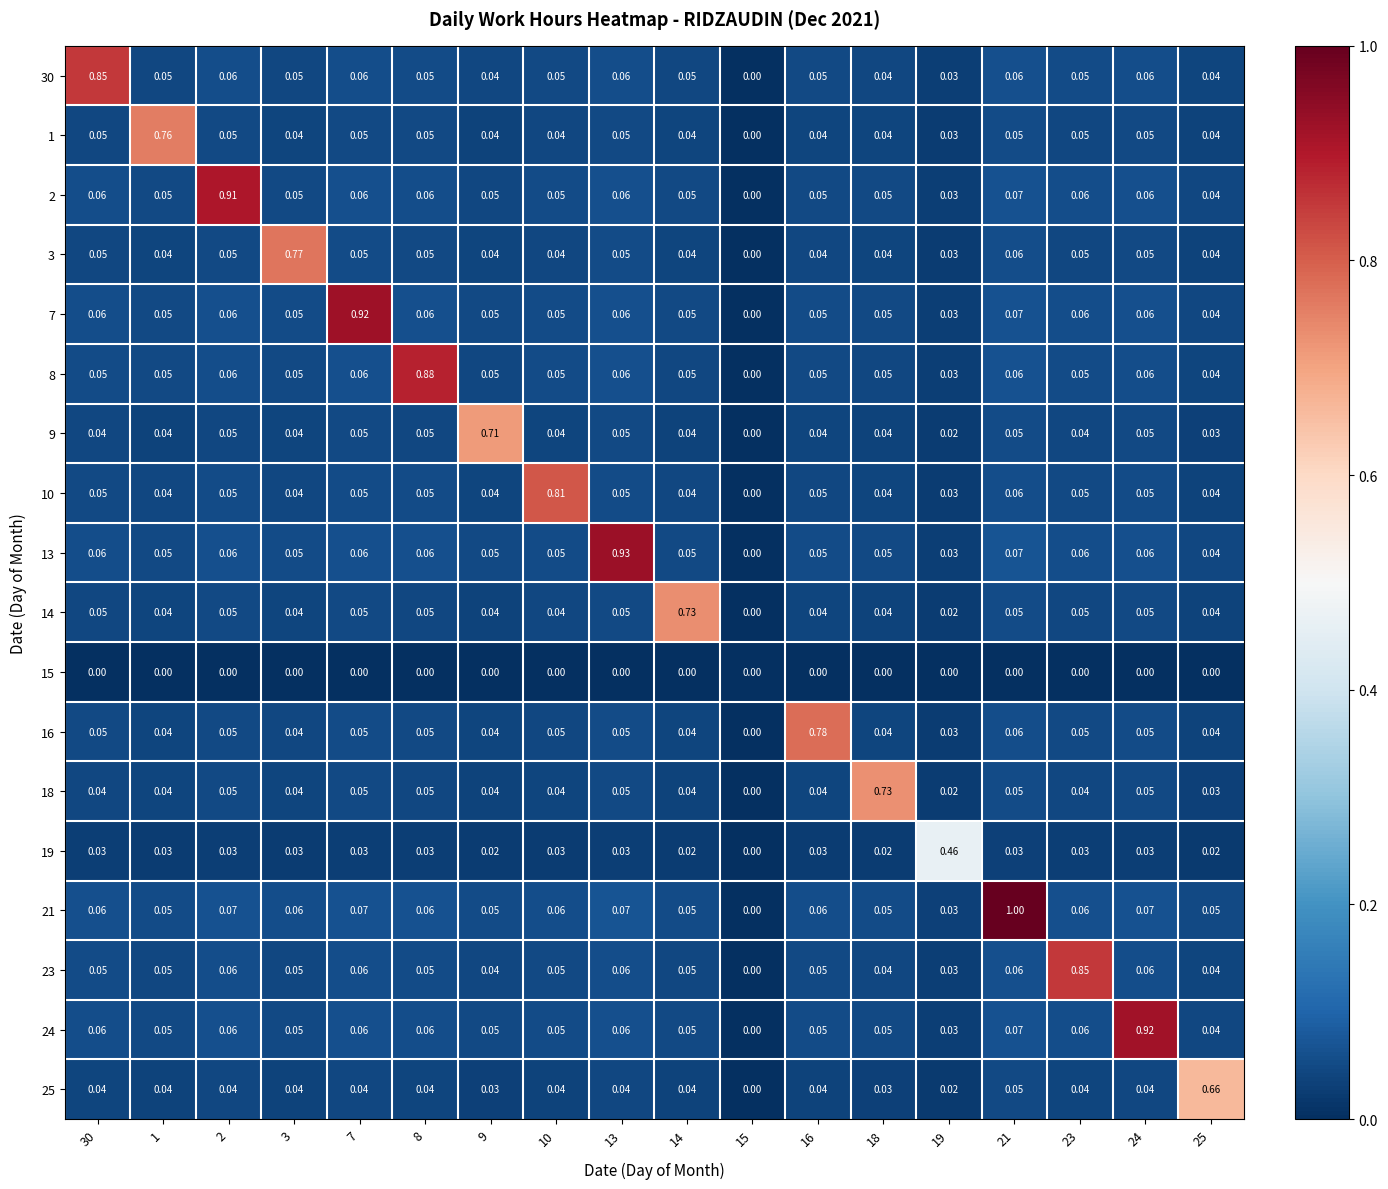

Is the value of 15 at 18 greater than the value of 14 at 24?

No